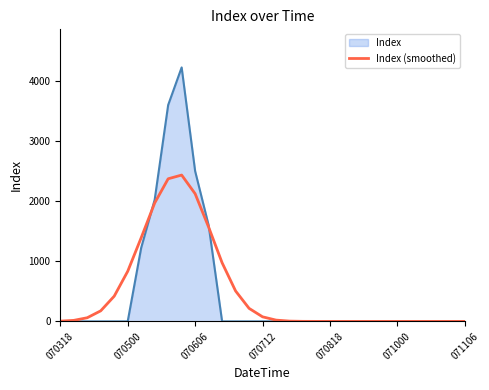

What is the highest value of the Index (smoothed) series?

2434.5